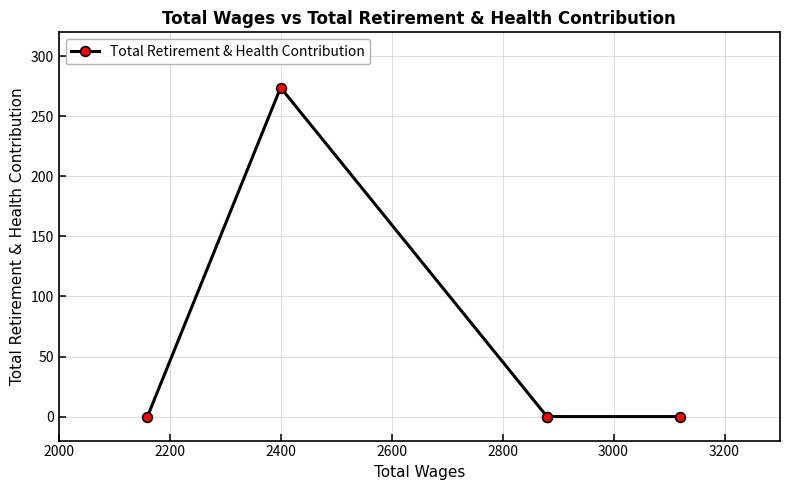

Is this an area chart (filled region under the line)?

No